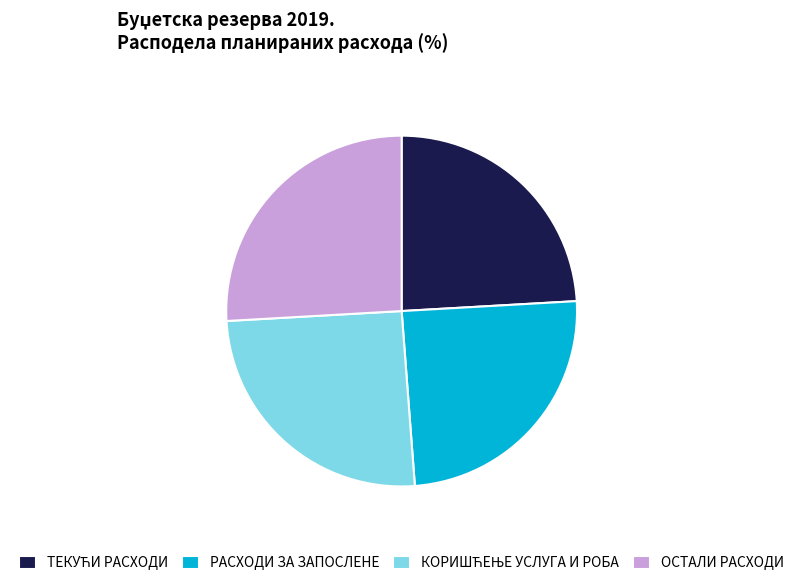

Is there any slice that represents more than half of the pie?

No